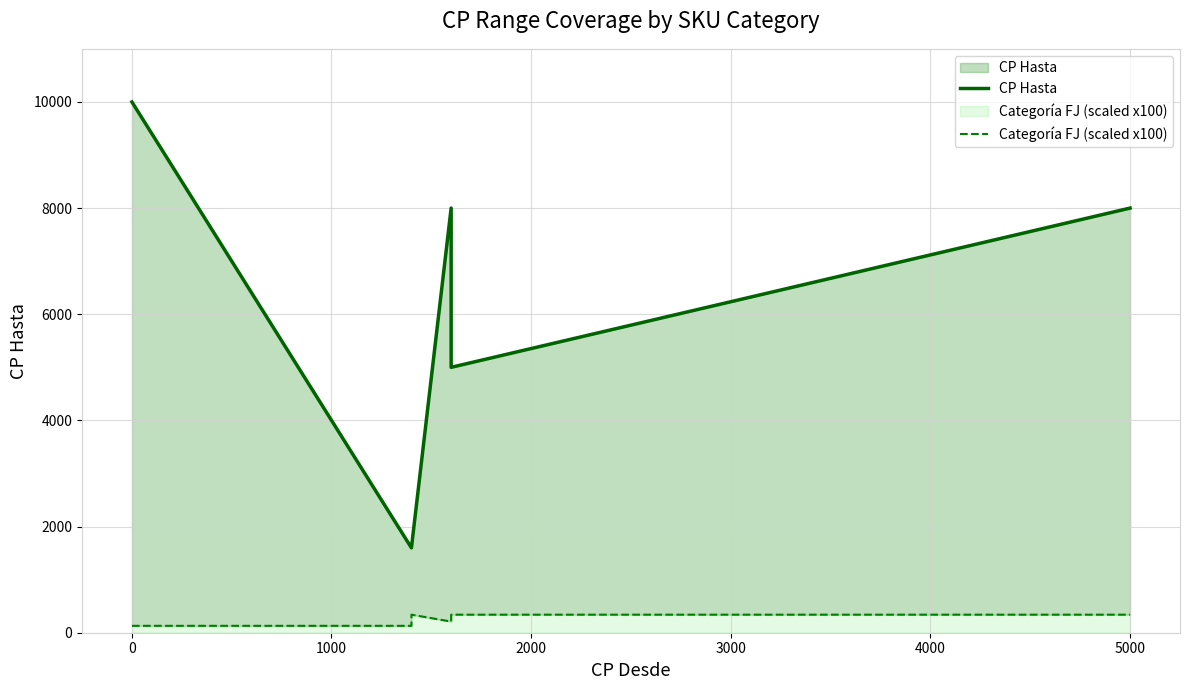

At how many categories does at least one series exceed 629?

14